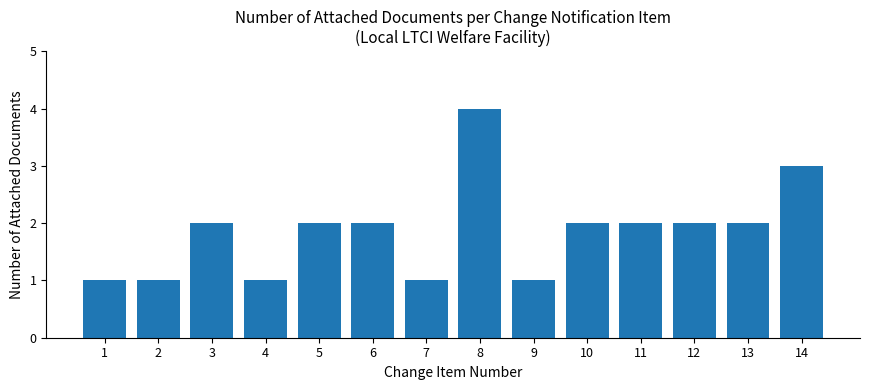

What is the value of the 4th bar from the left?

1